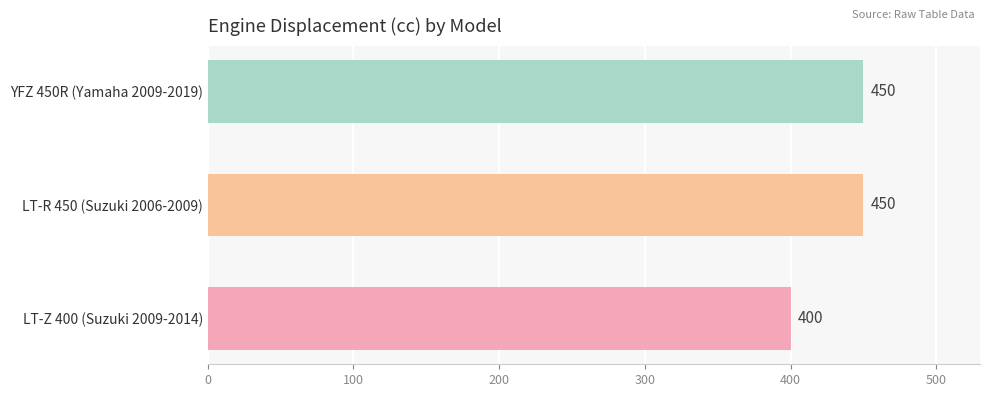

What is the minimum value shown in the chart?

400